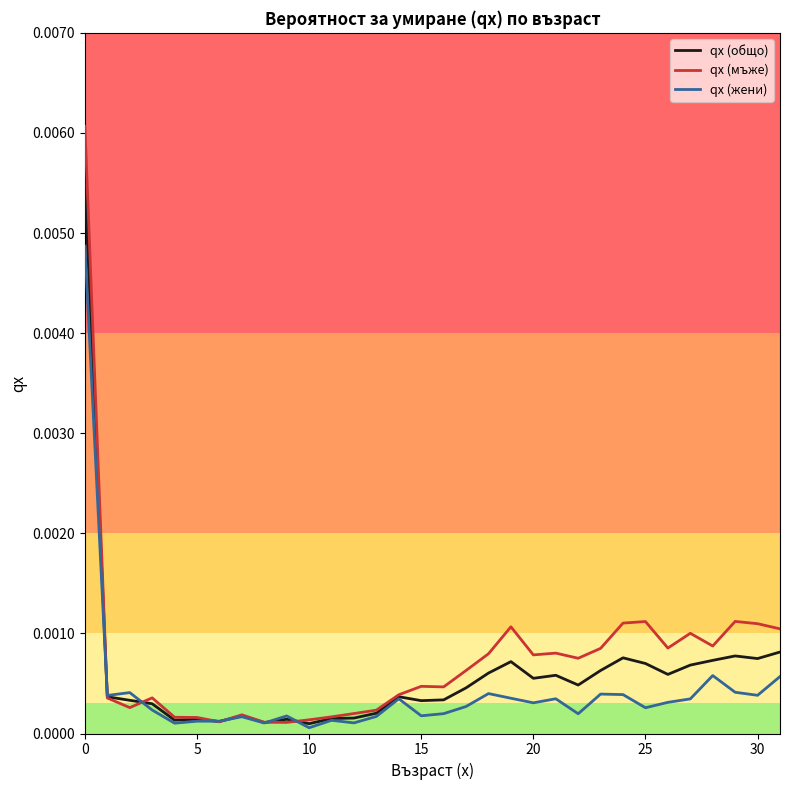

Which series has the widest spread of values?

qx (мъже)